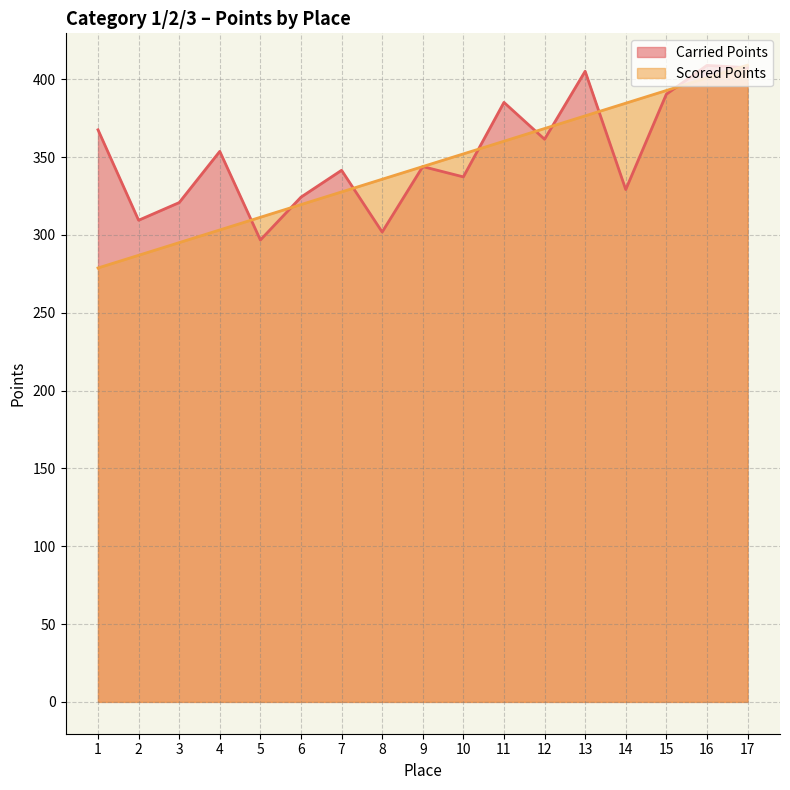

What is the minimum value shown in the chart?

278.8